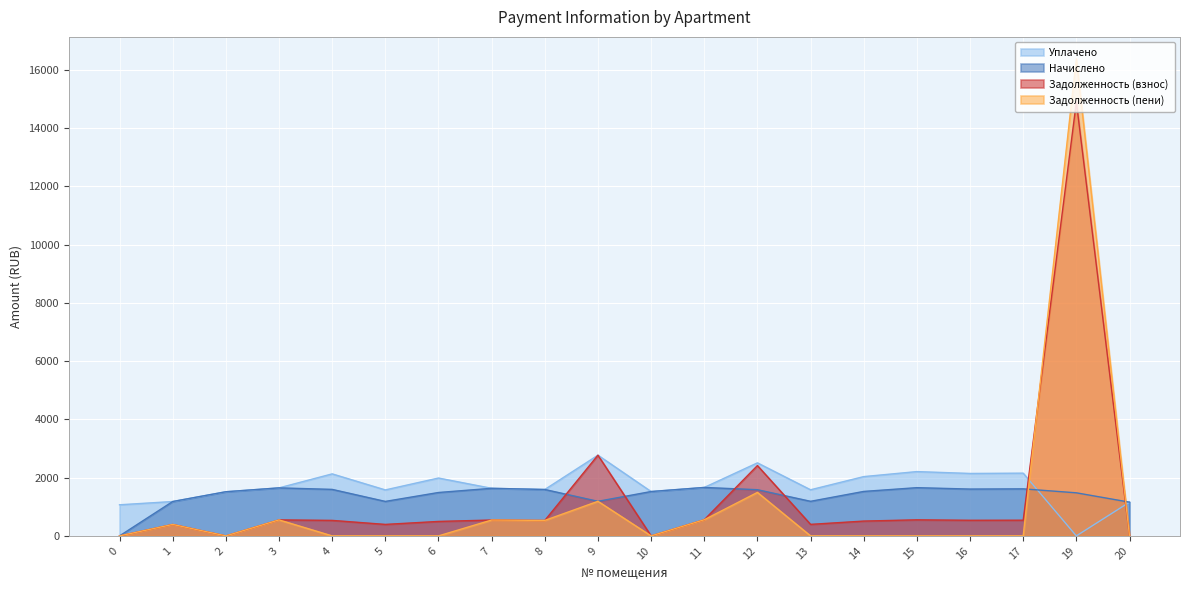

Between 0 and 4, which series saw the biggest shift?

Начислено